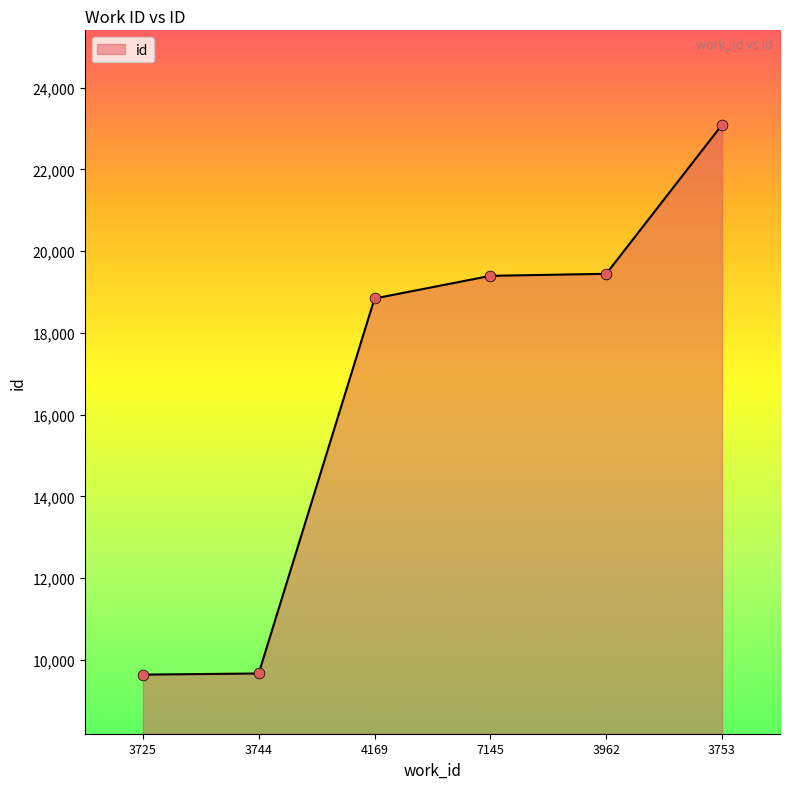

Between 3753 and 3744, which is larger?

3753